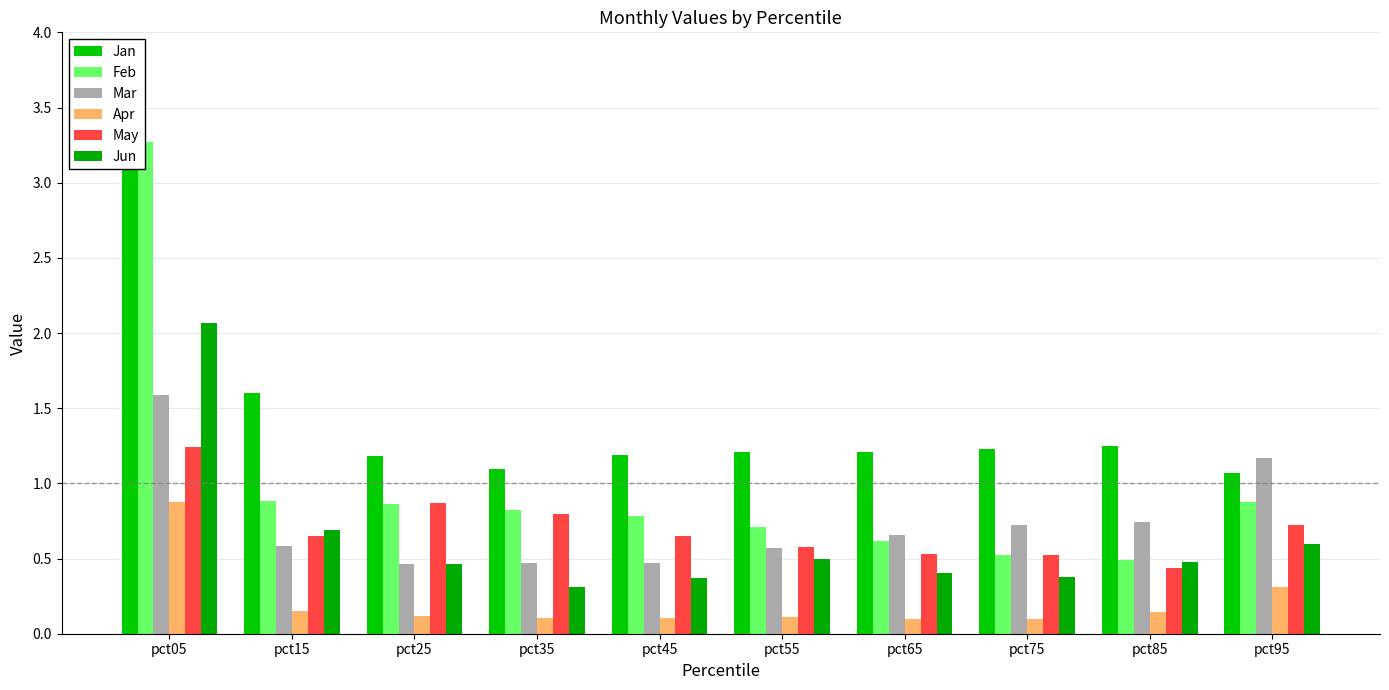

Which category has the lowest value in the Jun series?

pct35